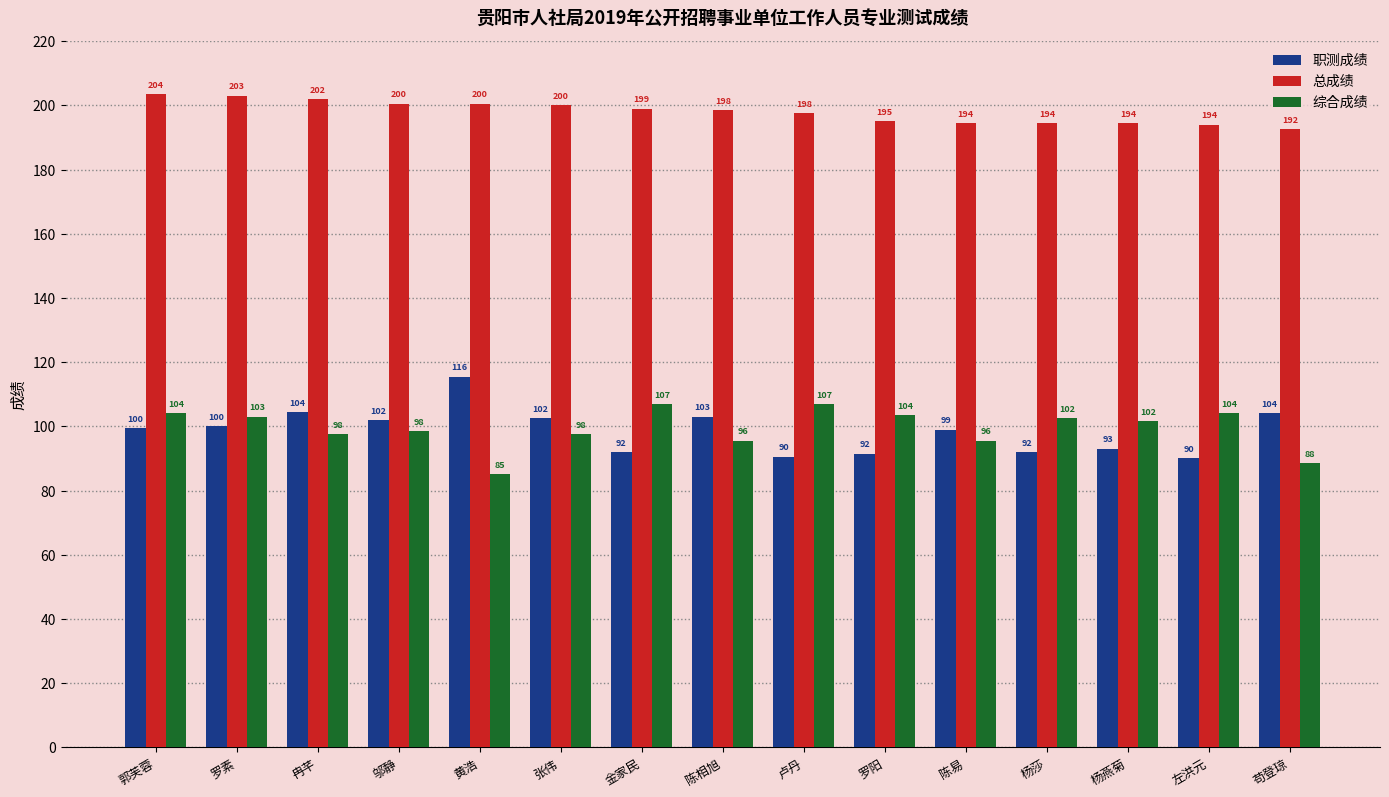

Rank the series at 冉芊 from highest to lowest value.

总成绩, 职测成绩, 综合成绩